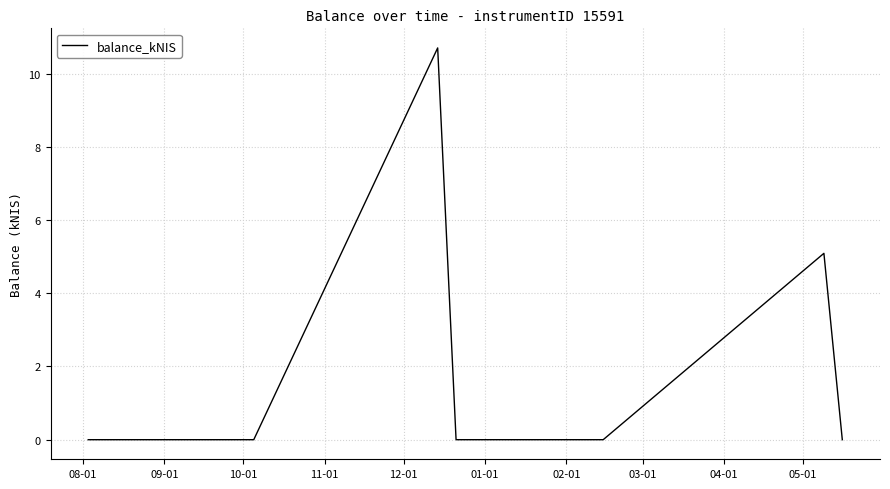

What is the sum of all values?

15.8